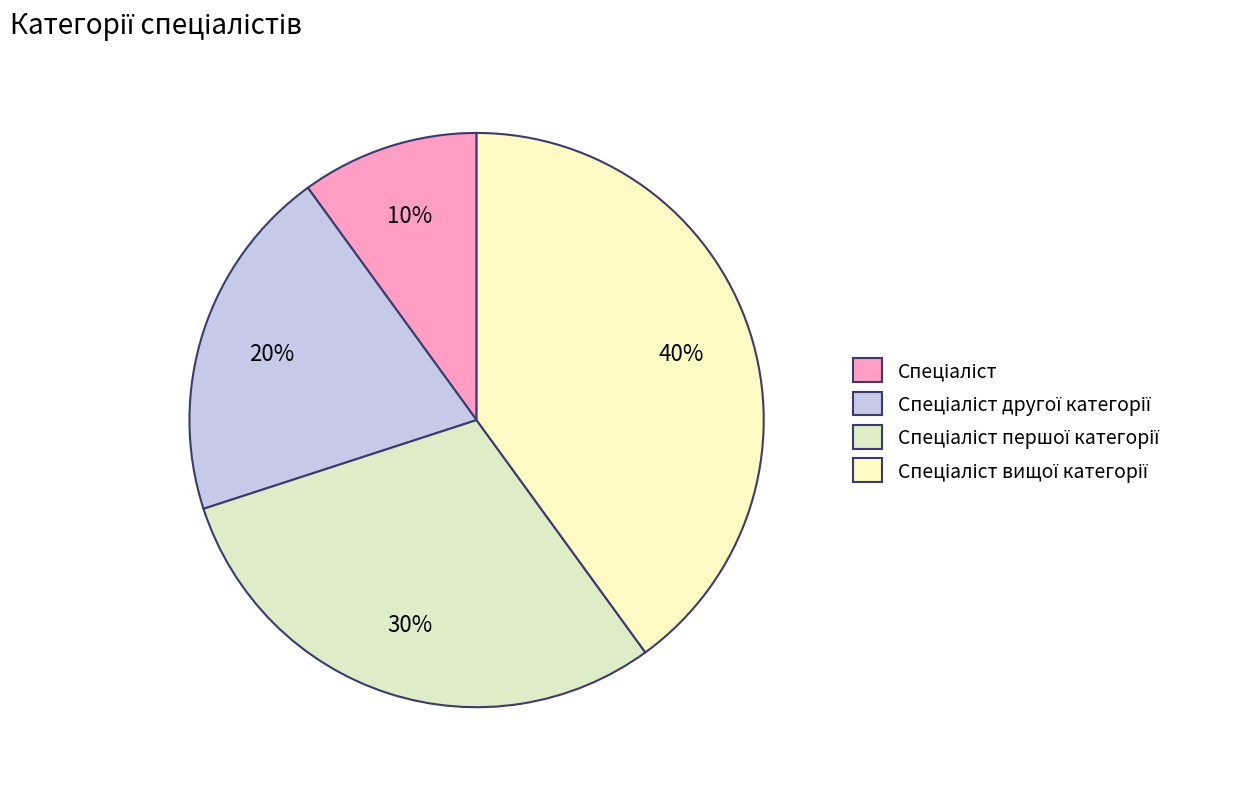

How many slices are in this pie chart?

4